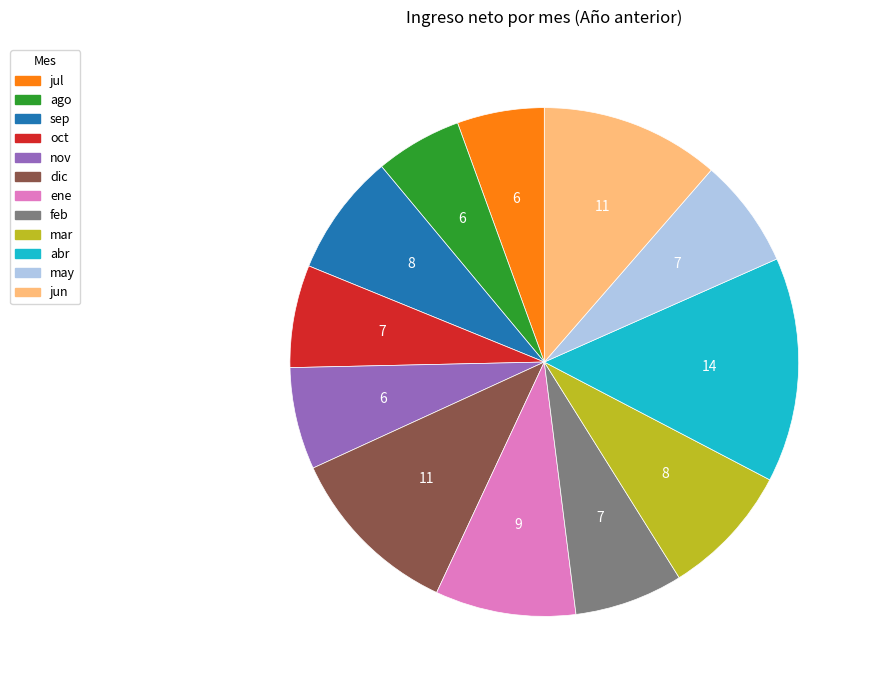

Approximately how many times larger is the value at nov compared to oct?

1.0